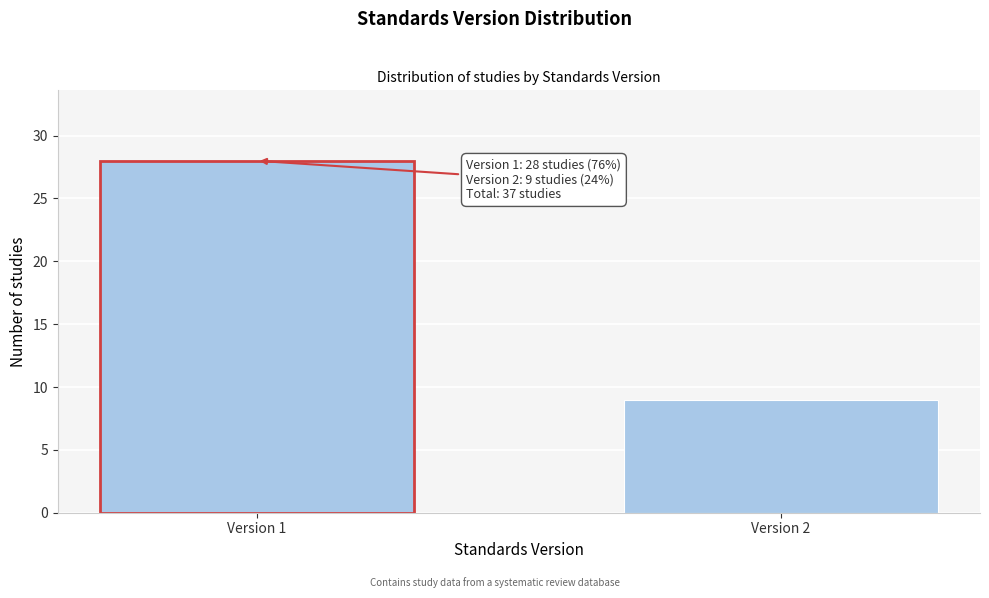

Reading left to right, transcribe all the data shown in this chart.

Version 1=28	Version 2=9